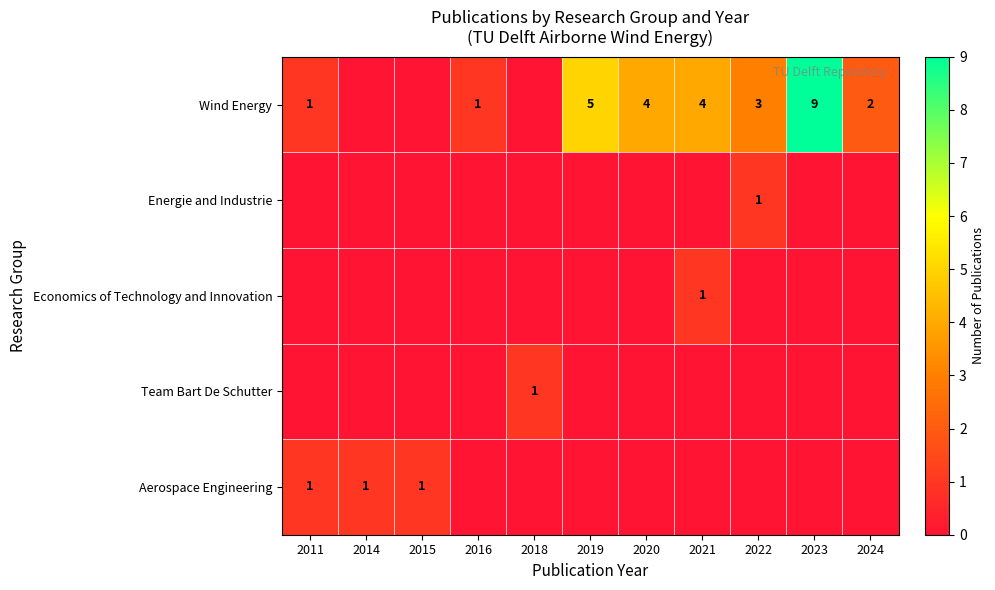

At which category is the sum across all series the highest?

2023